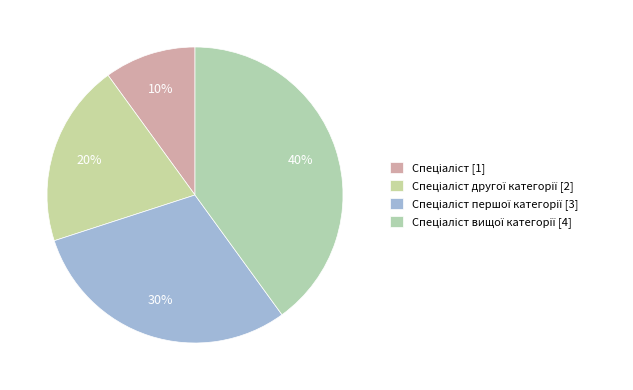

What is the smallest slice in the pie chart?

Спеціаліст